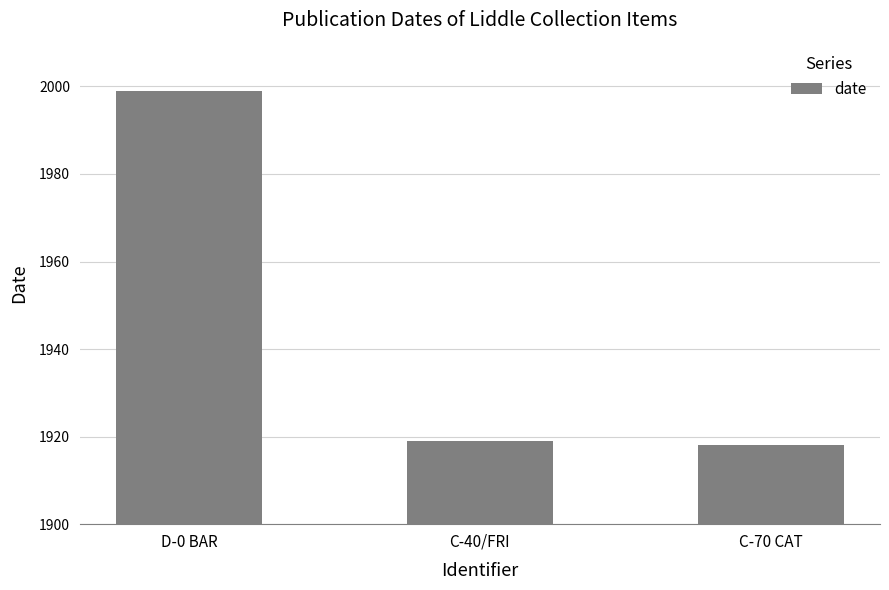

What is the sum of all values?

5836